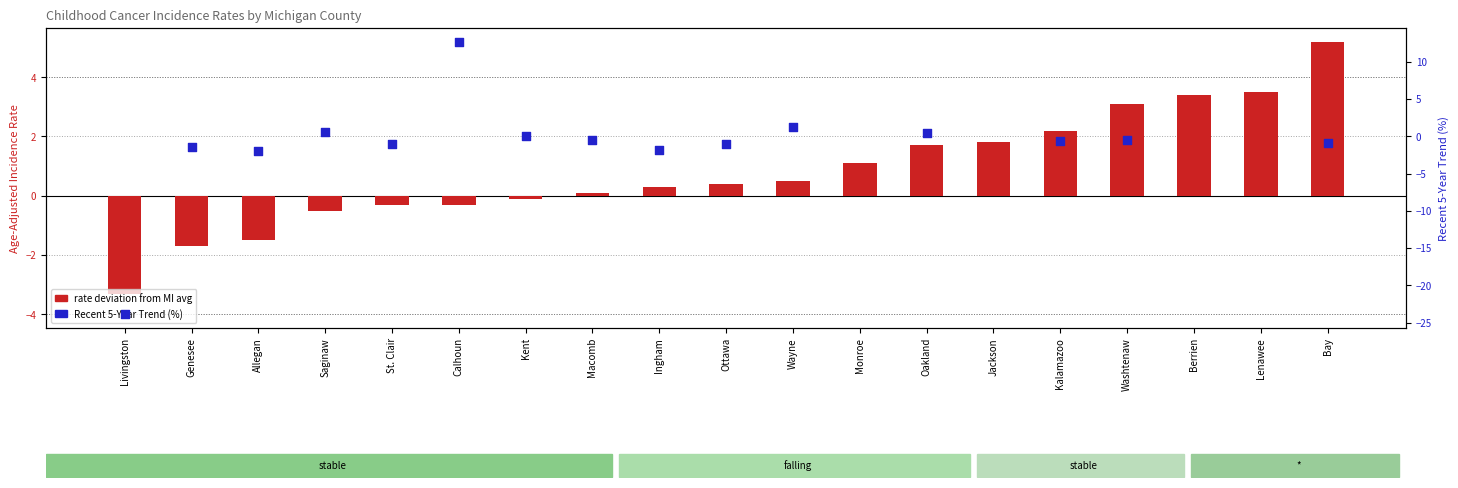

Which series has the largest total across all categories?

rate deviation from MI avg